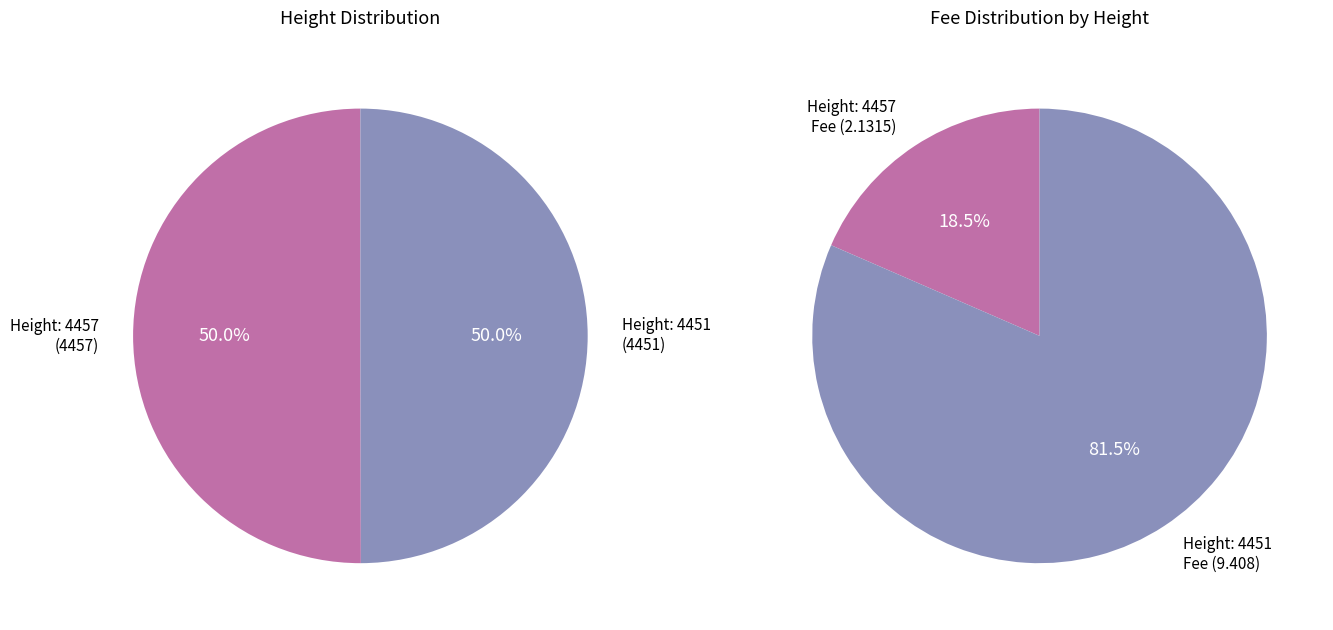

The 4451 slice represents 50% of the pie. True or false?

True